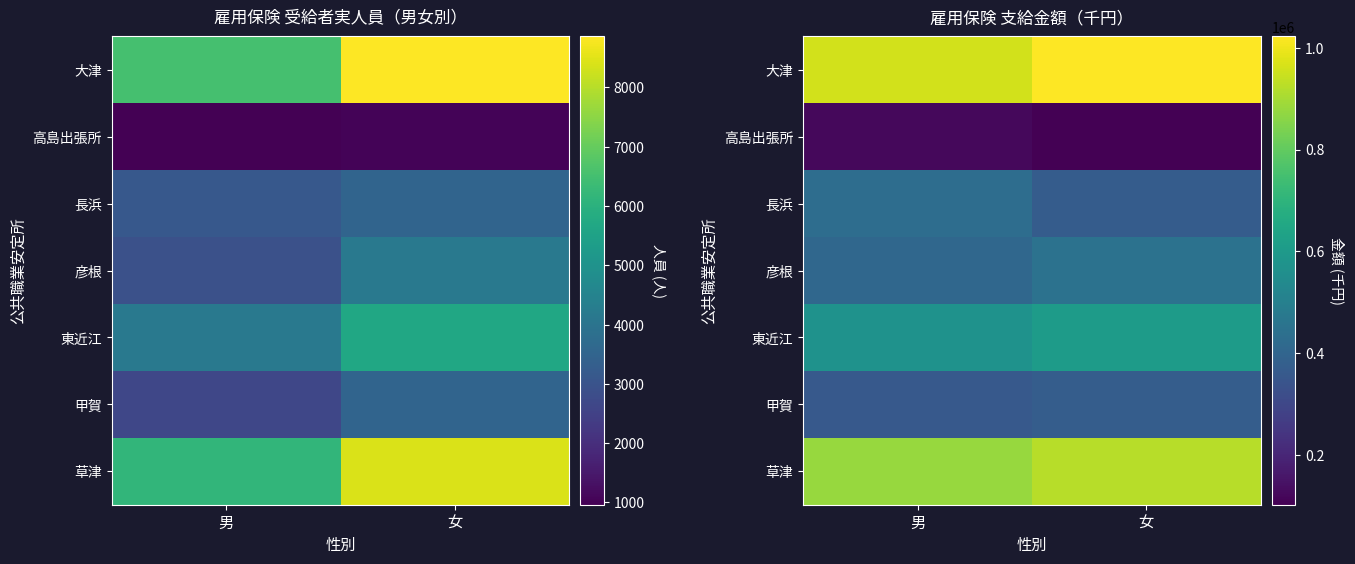

What is the total value across all series at 男?

3728037